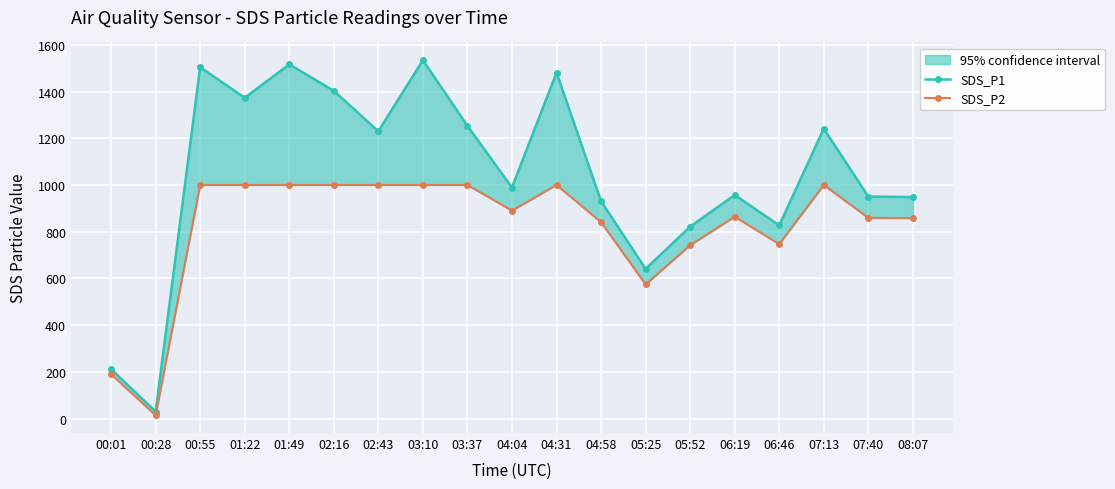

What is the minimum value for SDS_P1?

30.0